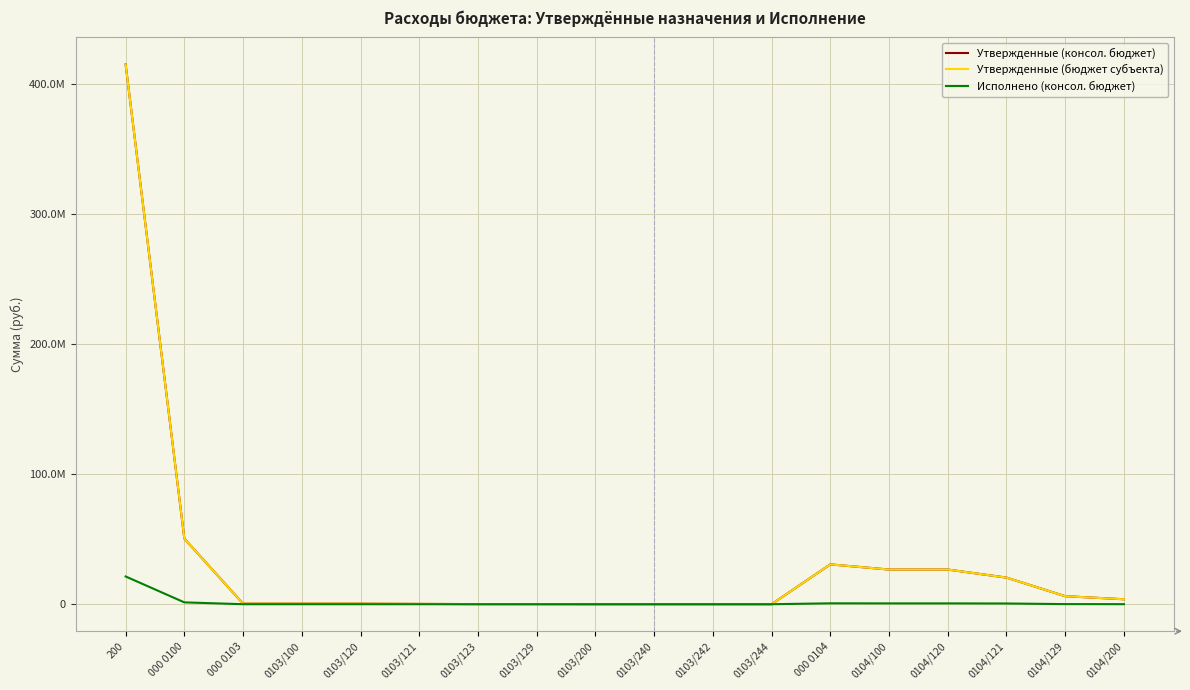

Which series has the largest total across all categories?

Утвержденные (консол. бюджет)